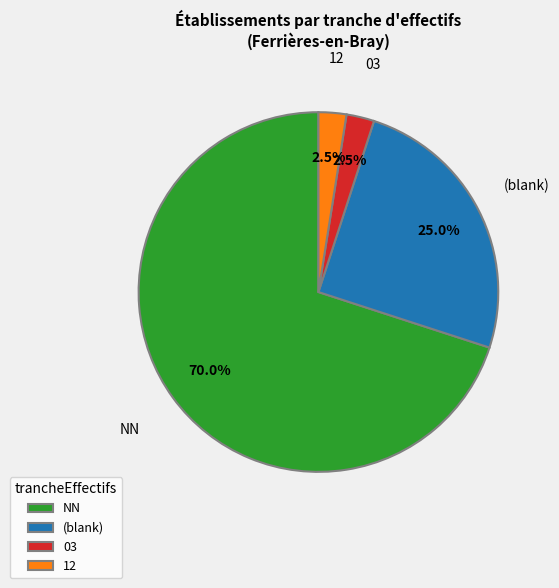

Does NN represent more than half of the total?

Yes